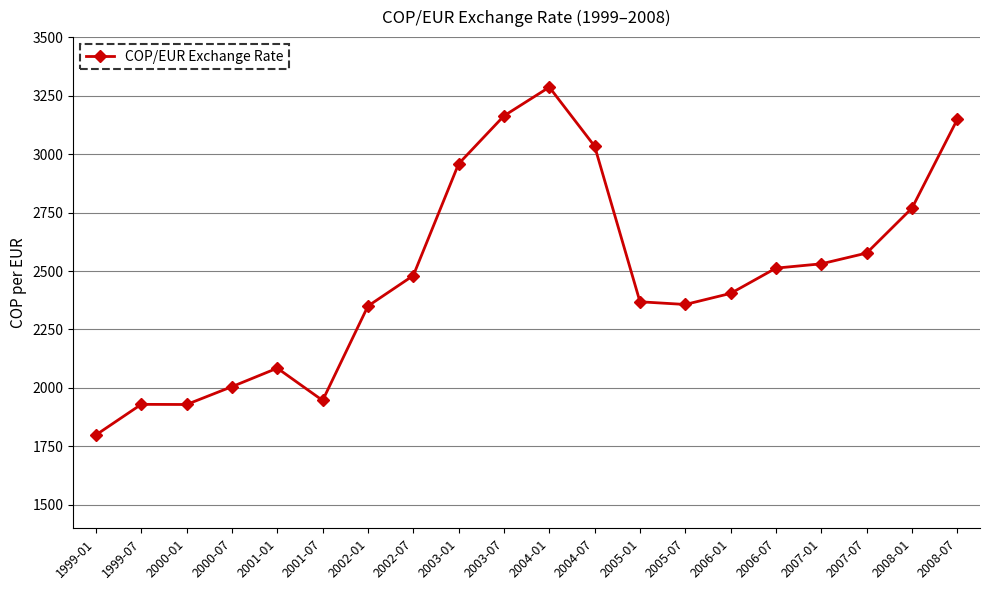

What is the ratio of the value at 1999-07 to the value at 2004-01?

0.6